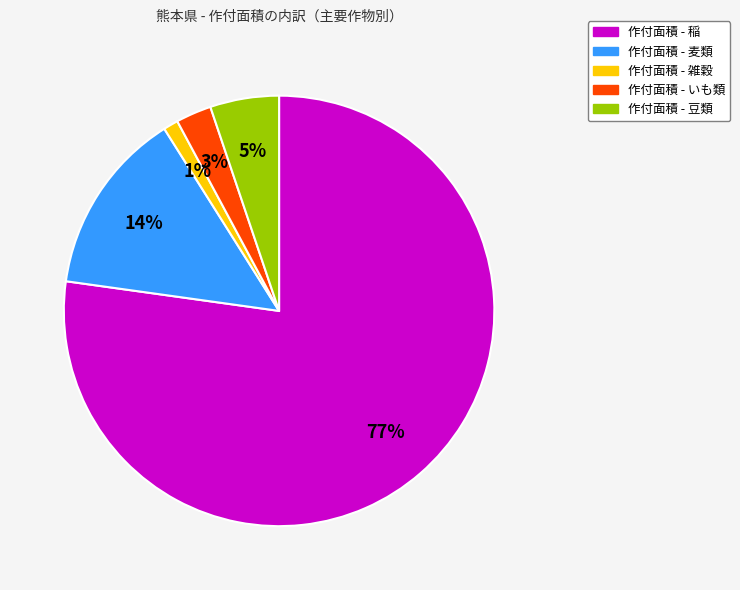

To the nearest percent, what is the difference between the largest and smallest slice percentages?

76%